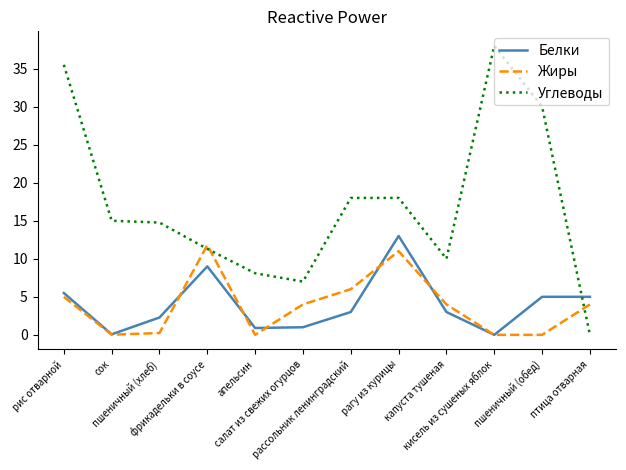

What is the total value across all series at капуста тушеная?

17.0